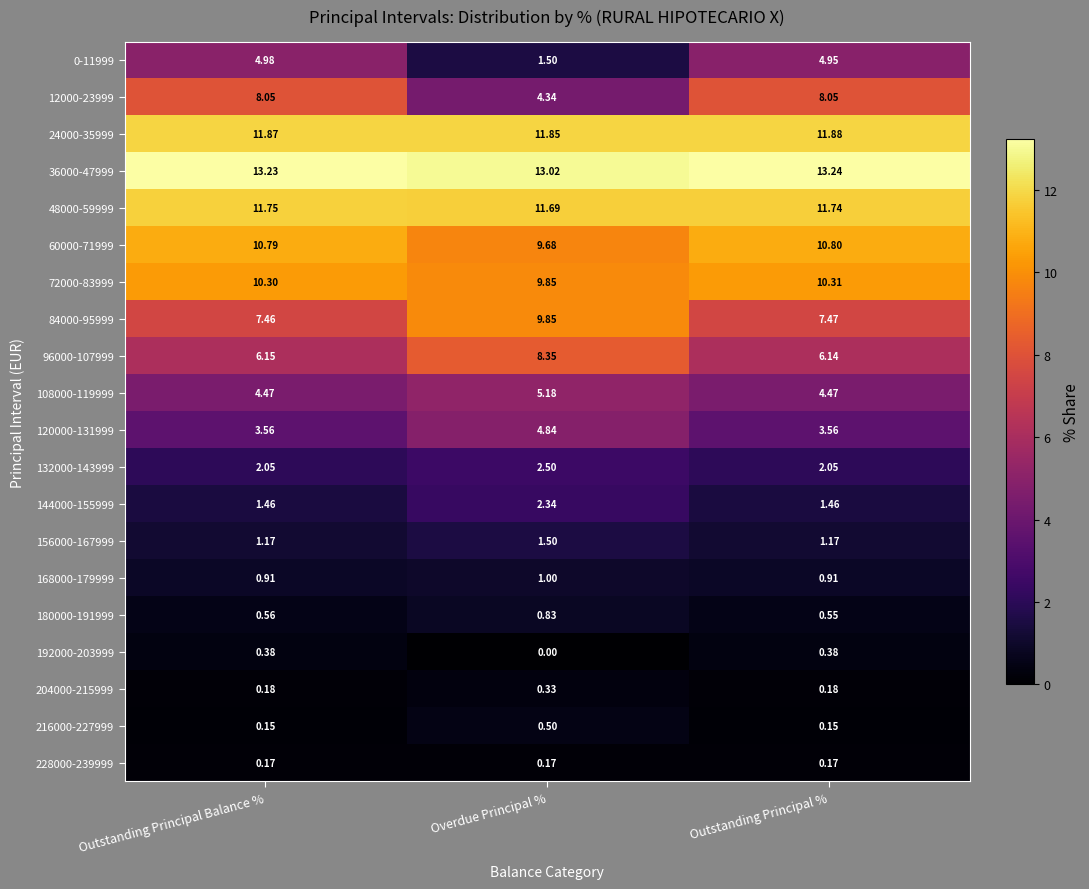

At which category is the sum across all series the highest?

Outstanding Principal Balance %